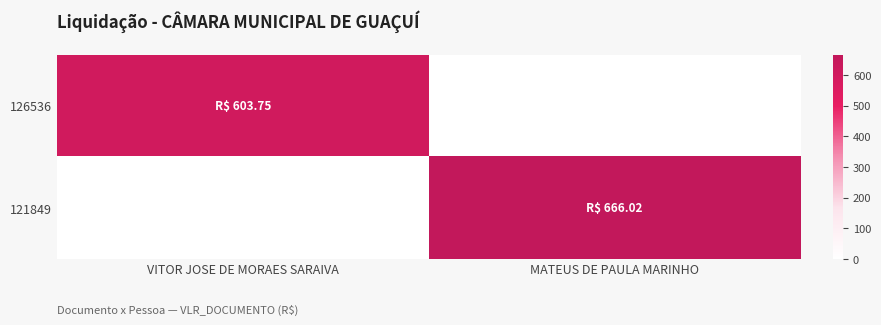

Rank the series by their maximum value, from highest to lowest.

121849, 126536